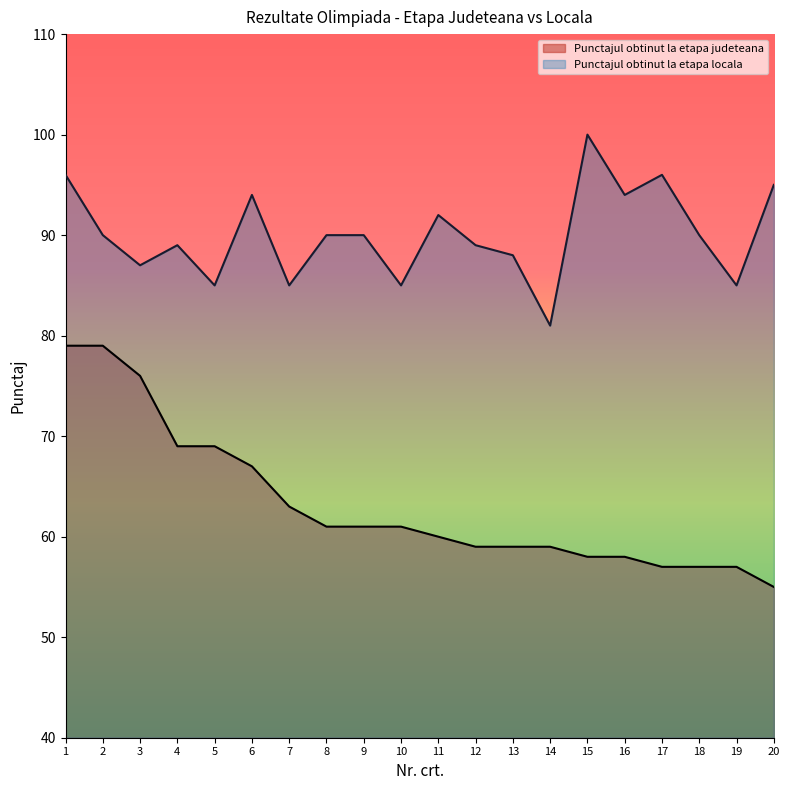

How many lines are shown in the chart?

2